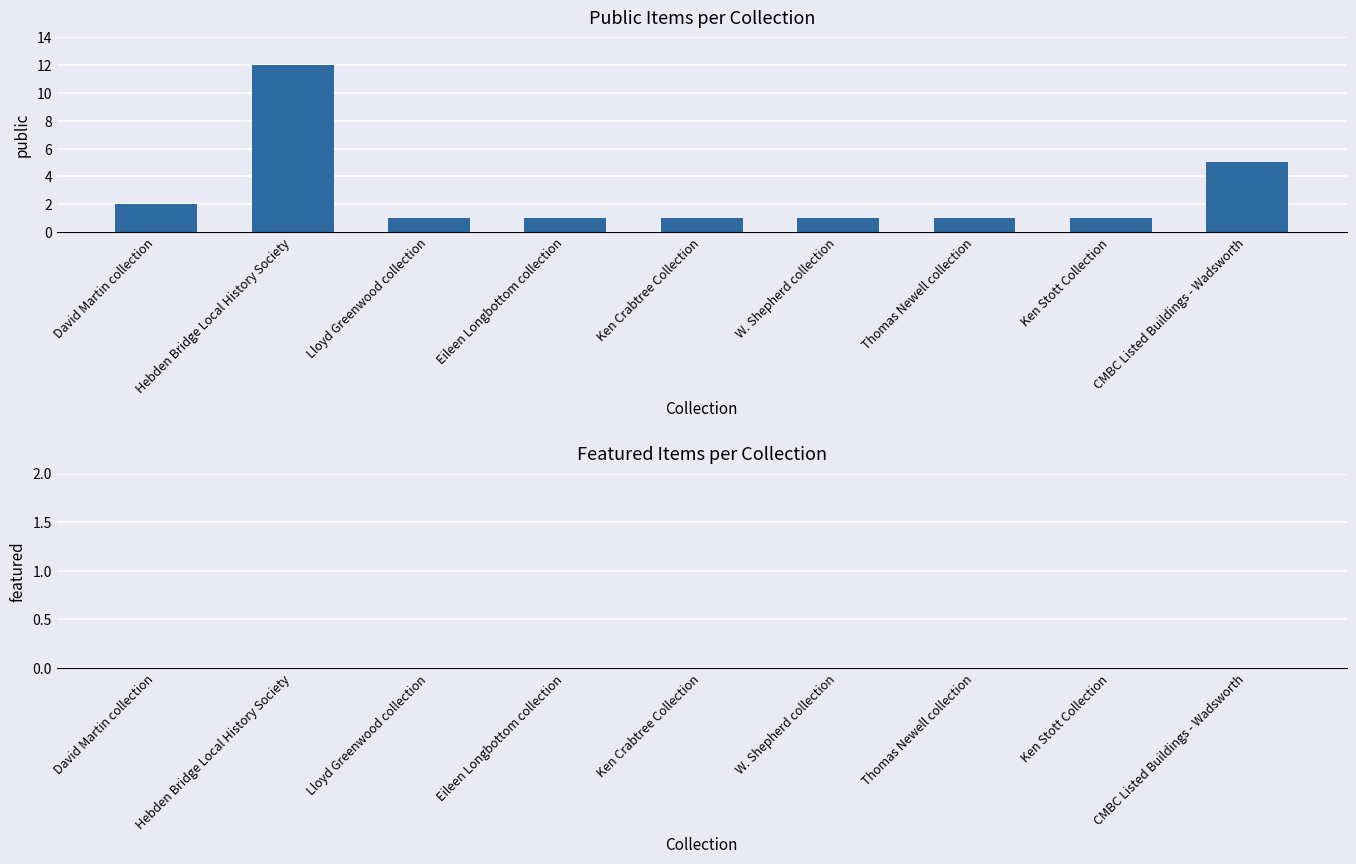

What is the value of the 9th bar from the left?

5